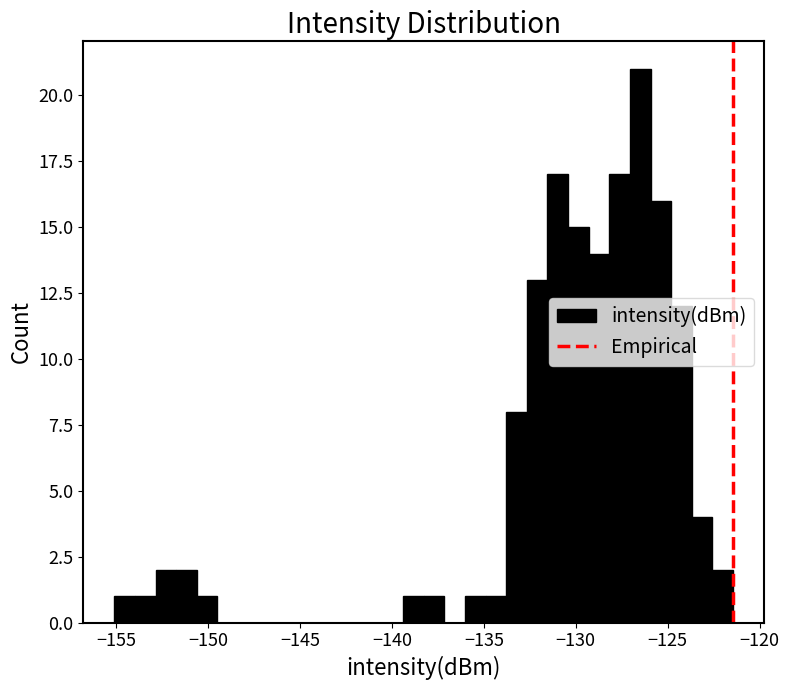

Read against the x-axis, roughly where is the centre of the tallest bar?

-126.5